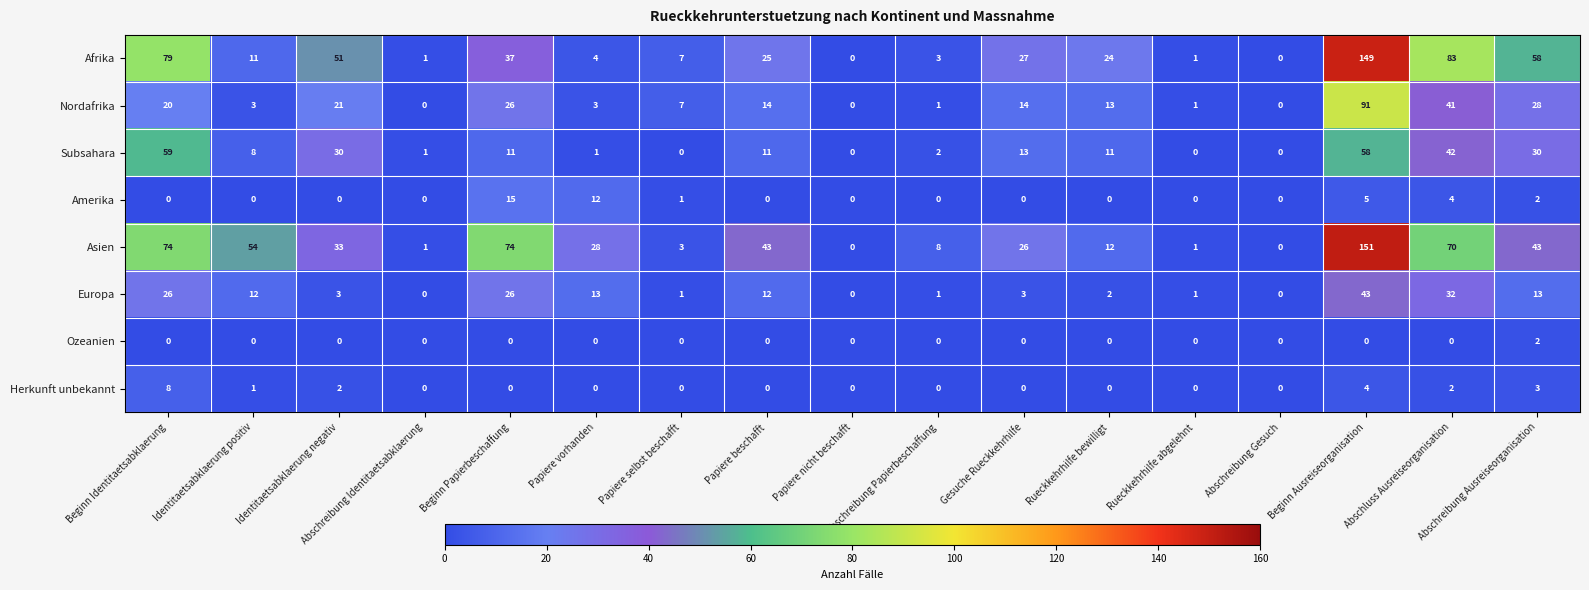

The Asien series shows 43 at Papiere beschafft. True or false?

True